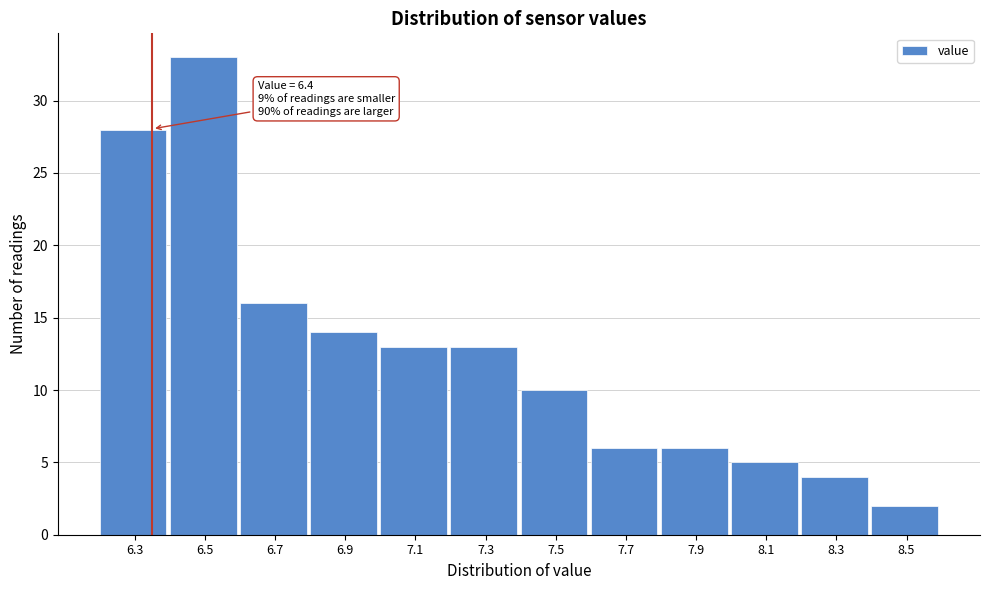

Reading right to left, list all the values displayed in this chart.

8.5=2	8.3=4	8.1=5	7.9=6	7.7=6	7.5=10	7.3=13	7.1=13	6.9=14	6.7=16	6.5=33	6.3=28